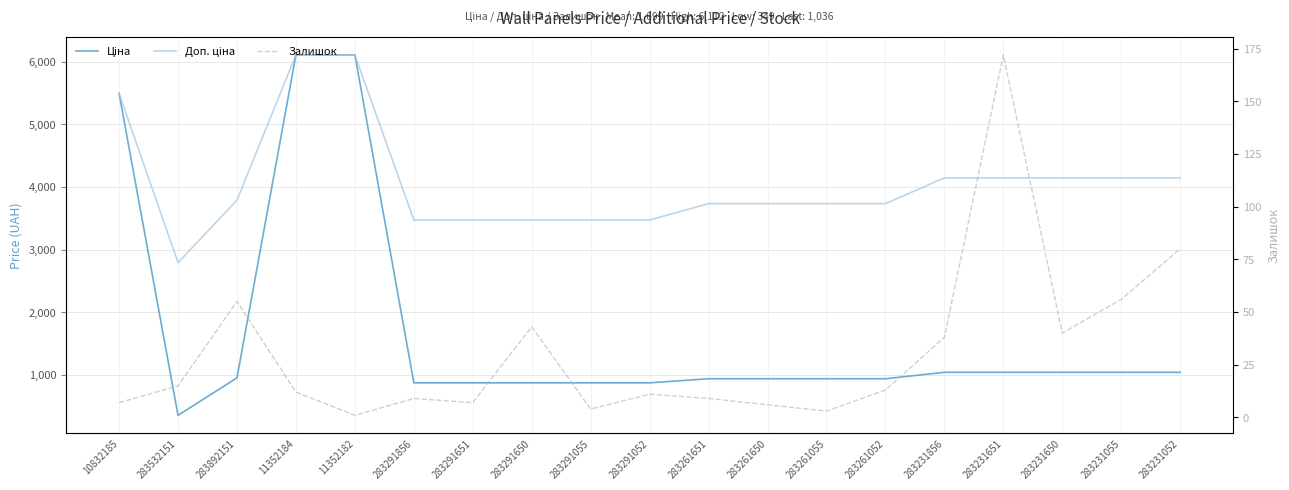

True or false: Ціна has more than 0 interior local peaks.

False